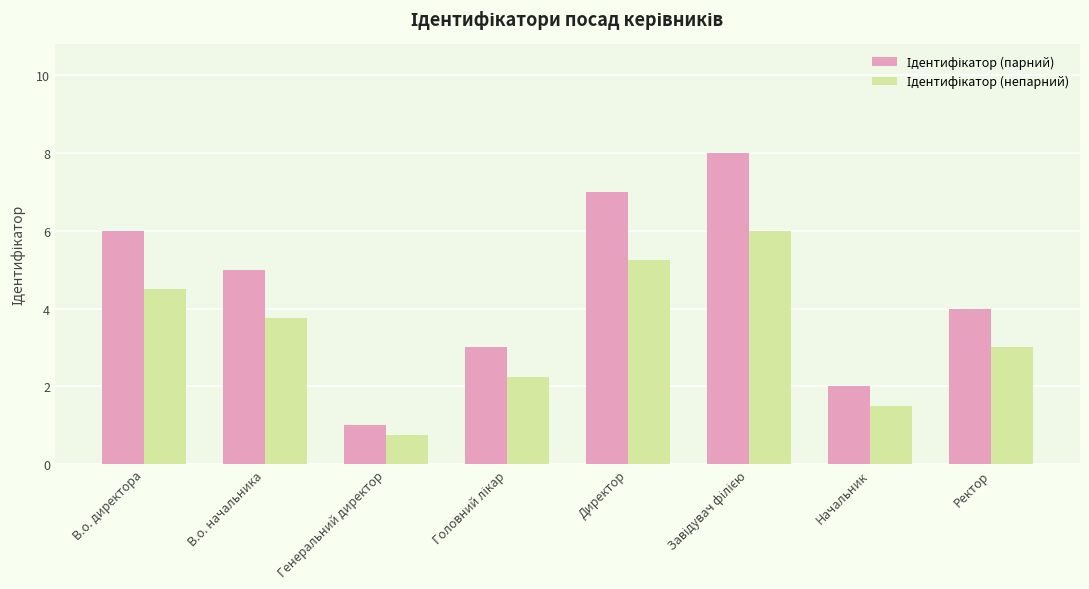

How many bars are there in each group?

2